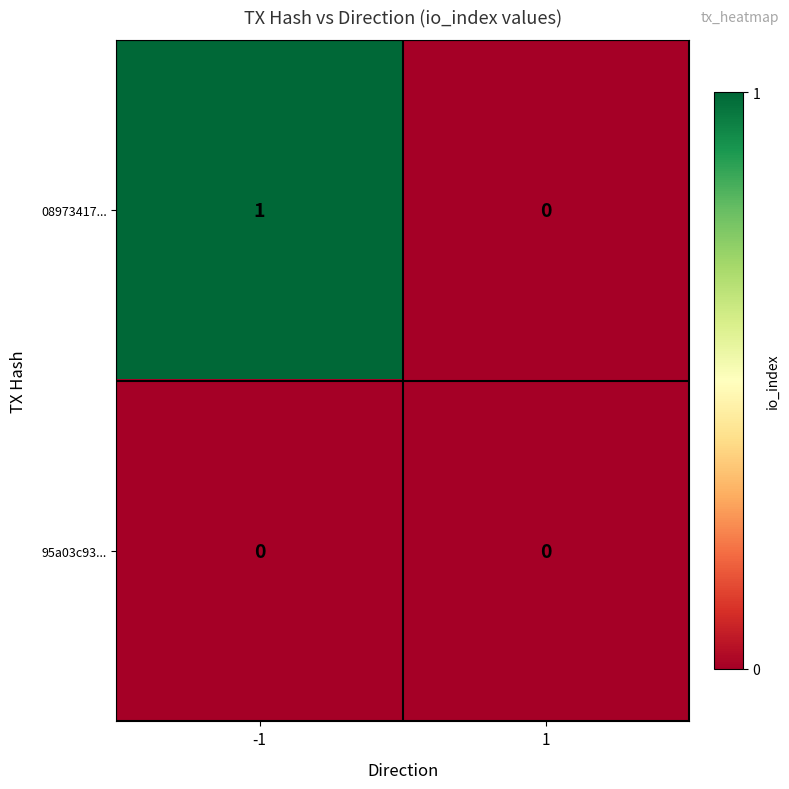

Which series has the largest total across all categories?

08973417...